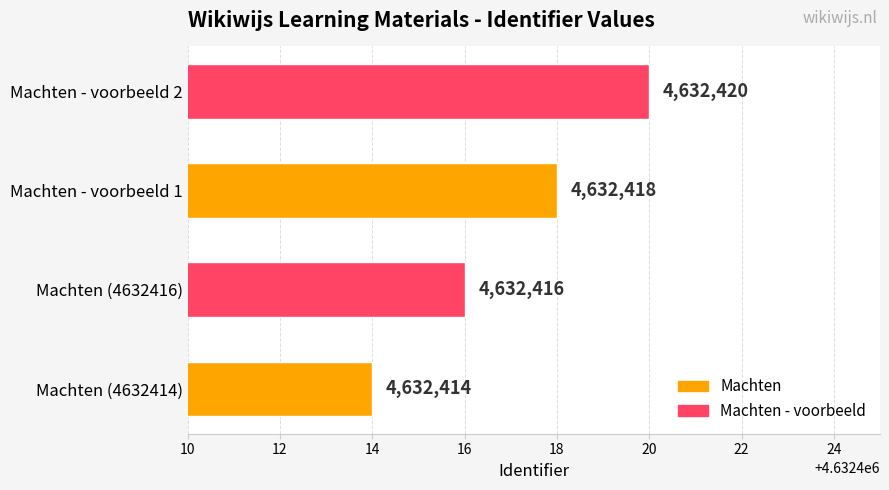

Count the values in the range 4632416 to 4632420.

3